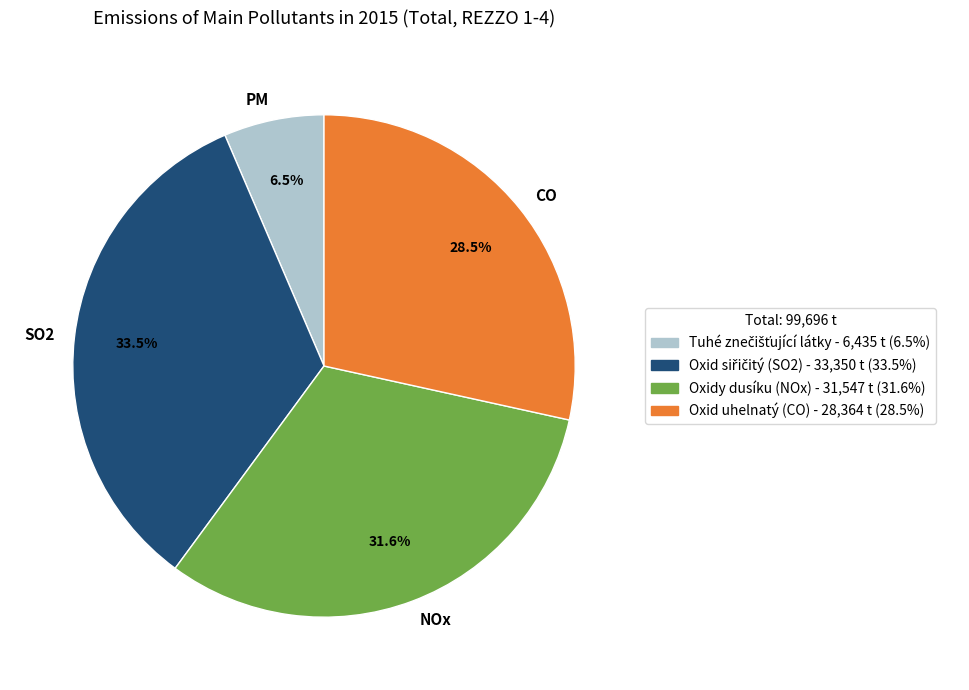

What is the ratio of the value at CO to the value at NOx?

0.9